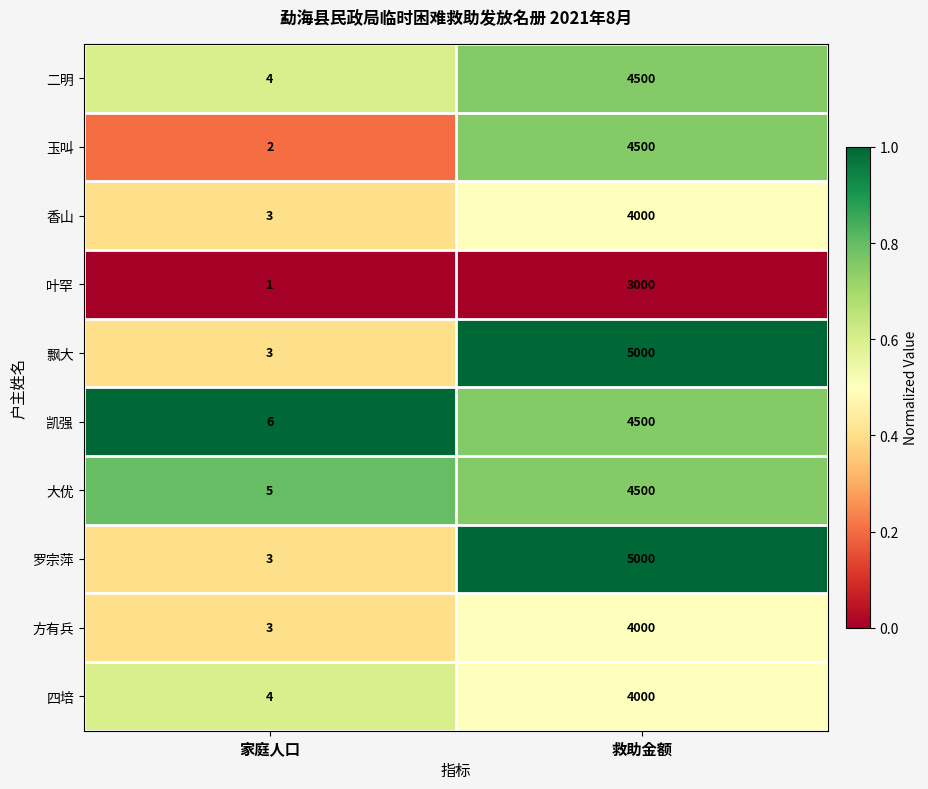

What is the highest value of the 玉叫 series?

4500